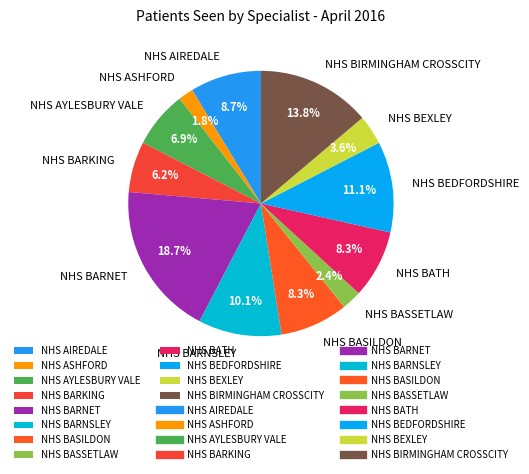

Does NHS BARNSLEY account for over 50% of the chart?

No